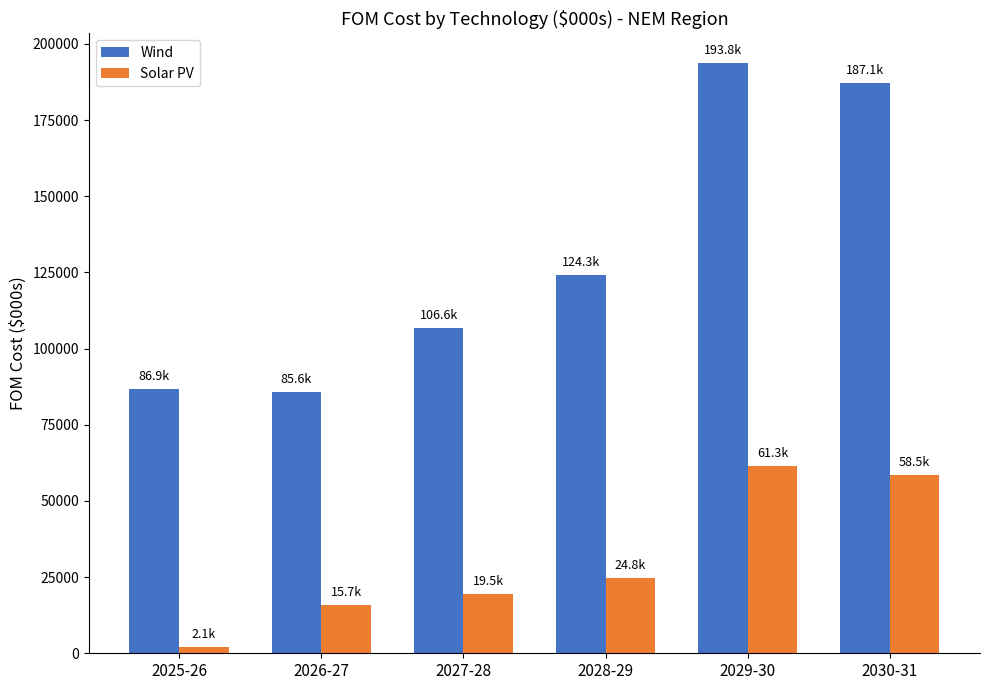

Rank the series by their average value, from highest to lowest.

Wind, Solar PV